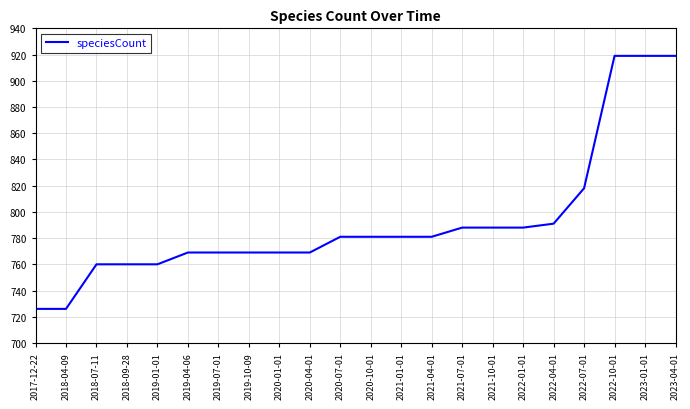

What is the greatest value displayed?

919